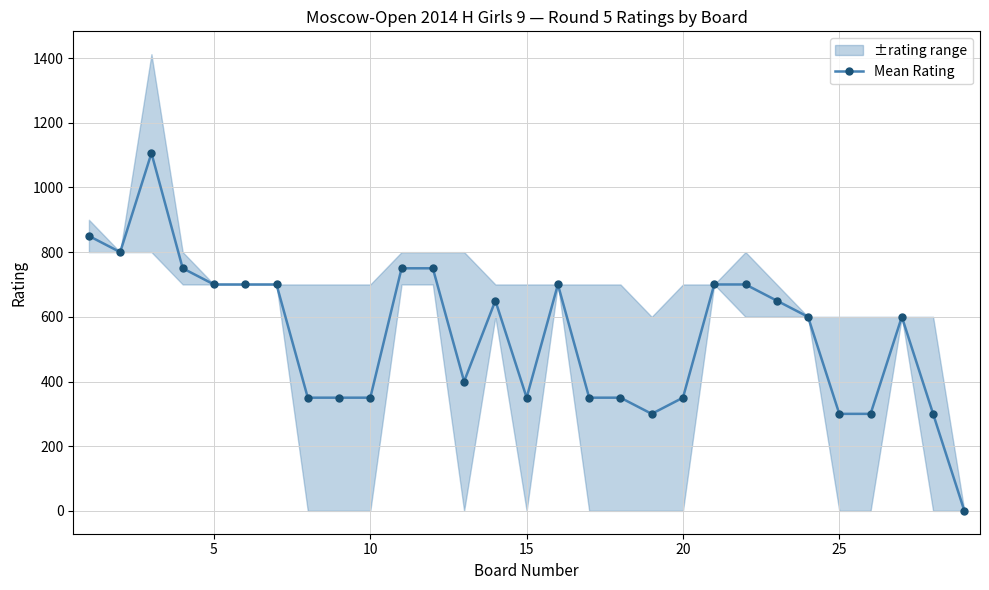

What is the sum of all values?

15756